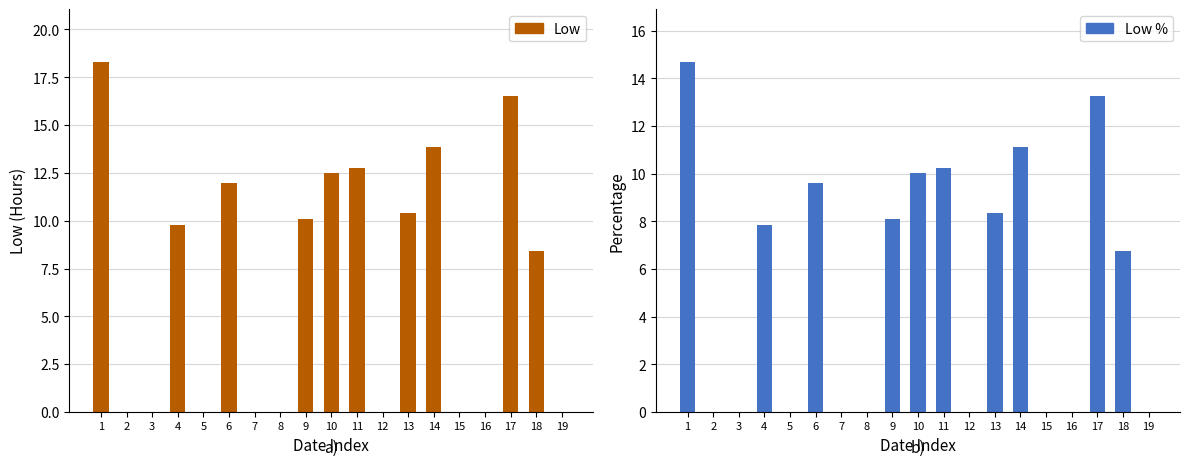

At which label is Low closest to 9?

18